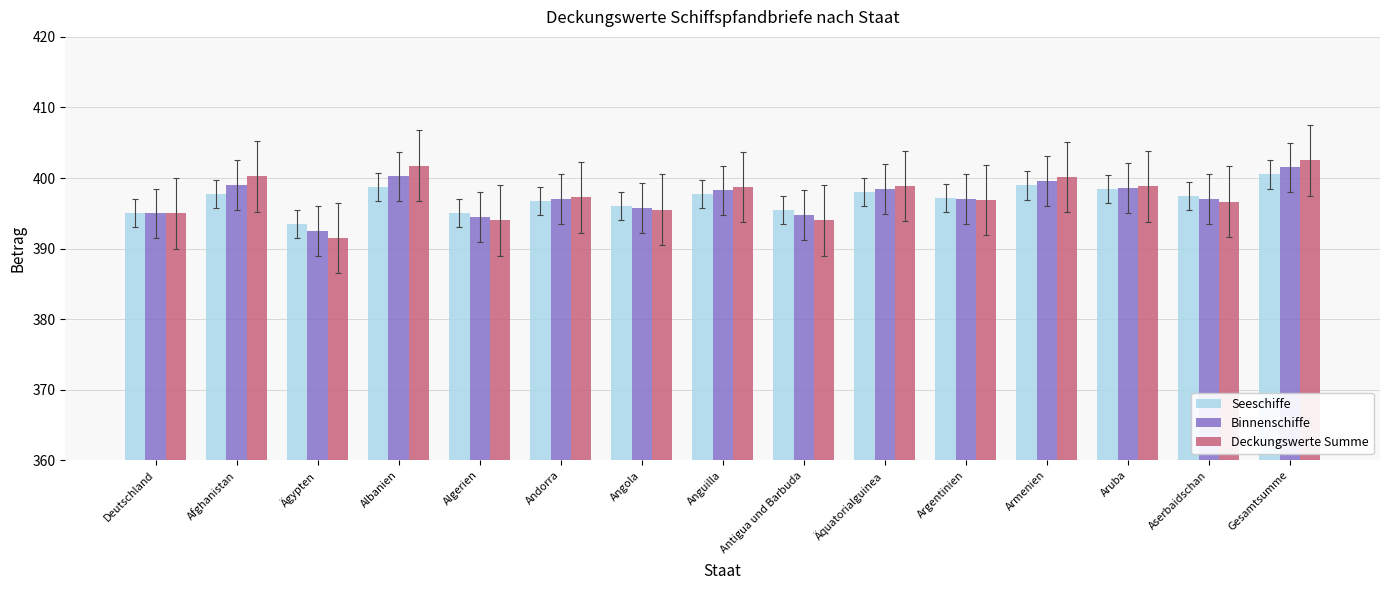

What is the sum of the Seeschiffe values at Angola and Deutschland?

791.0